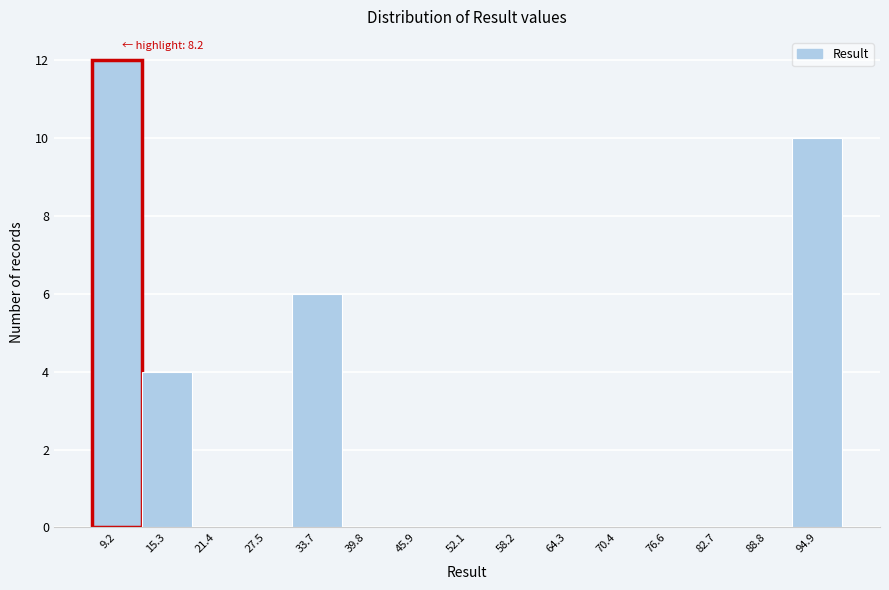

Which range on the x-axis has the tallest bar?

6 to 12